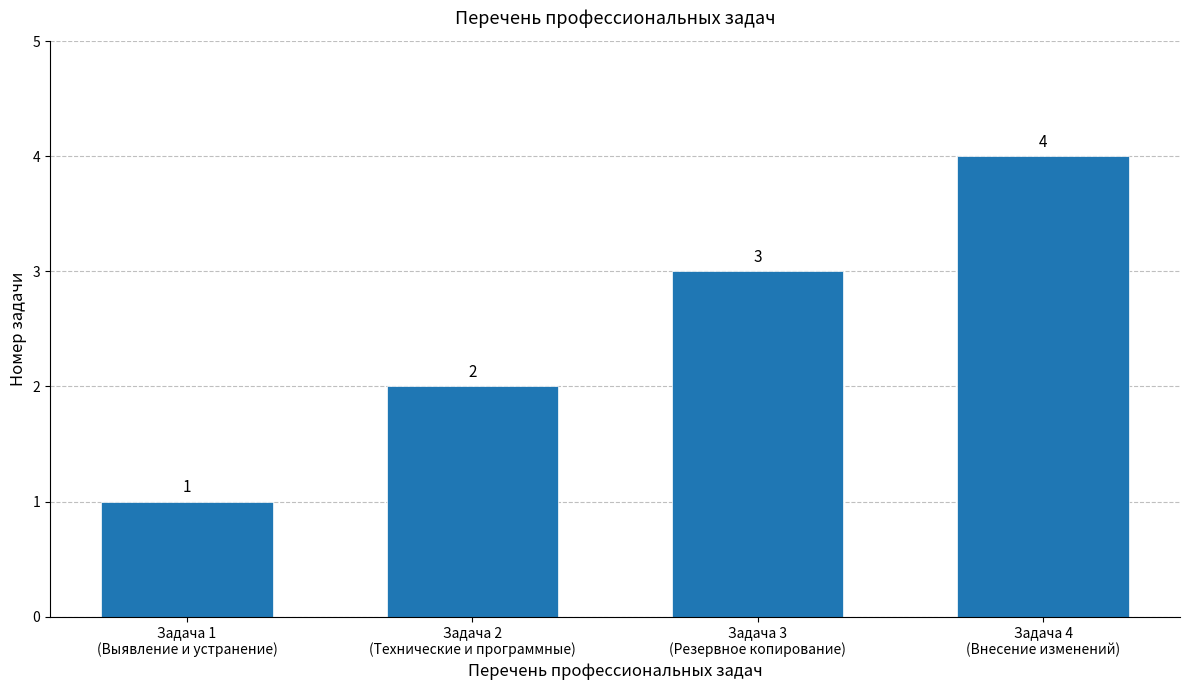

Rank the categories by value from highest to lowest.

Задача 4
(Внесение изменений), Задача 3
(Резервное копирование), Задача 2
(Технические и программные), Задача 1
(Выявление и устранение)